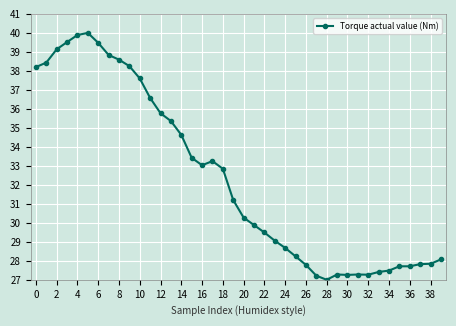

What is the difference between the second highest and minimum values?

12.9